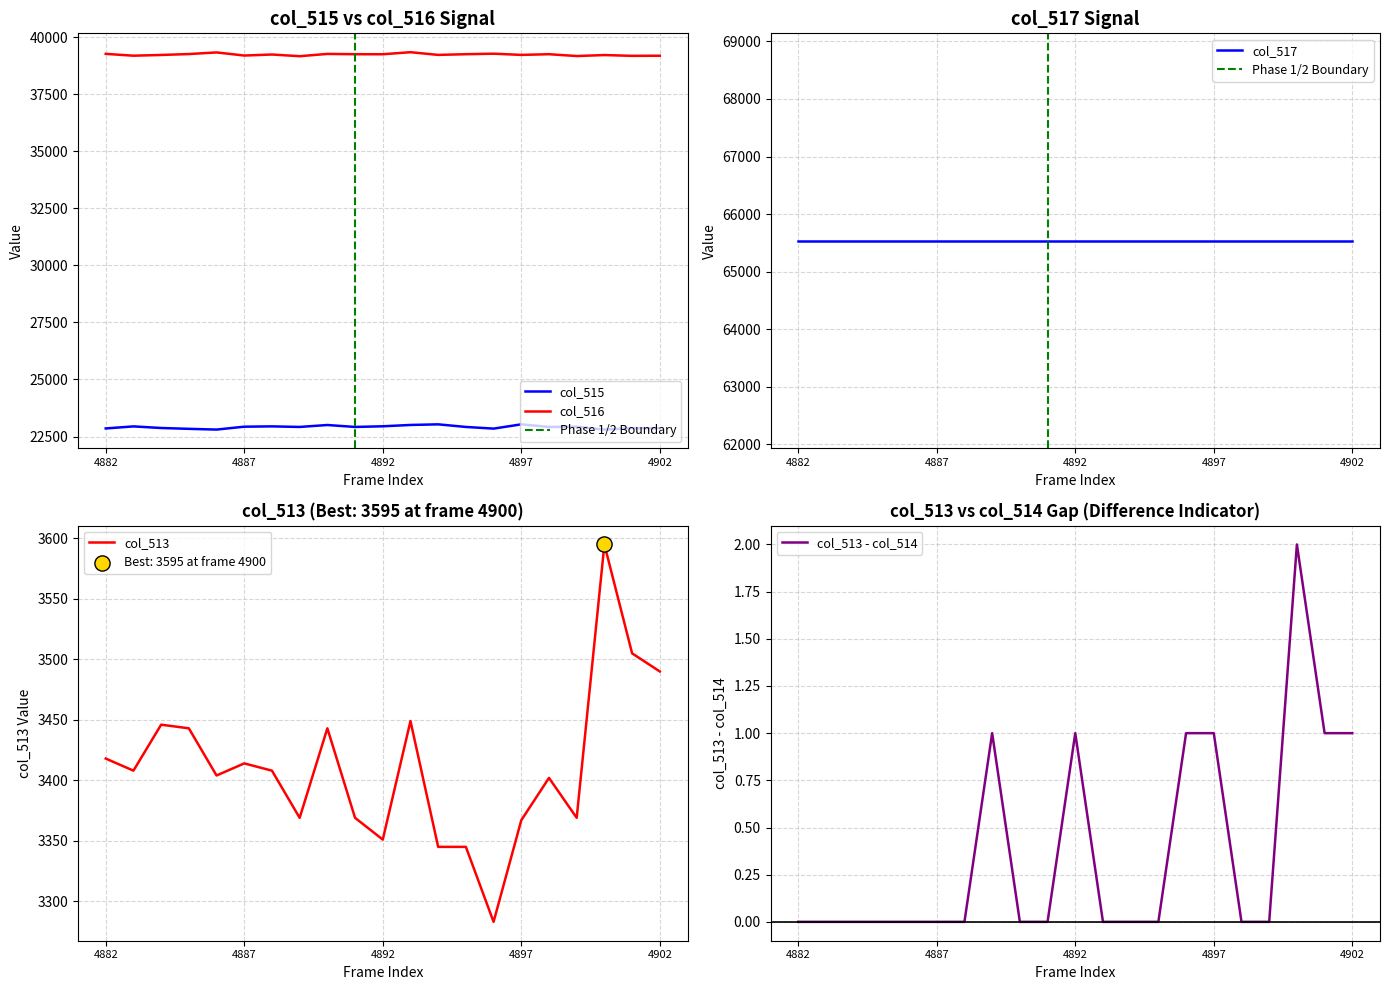

What is the lowest value of the col_515 series?

22804